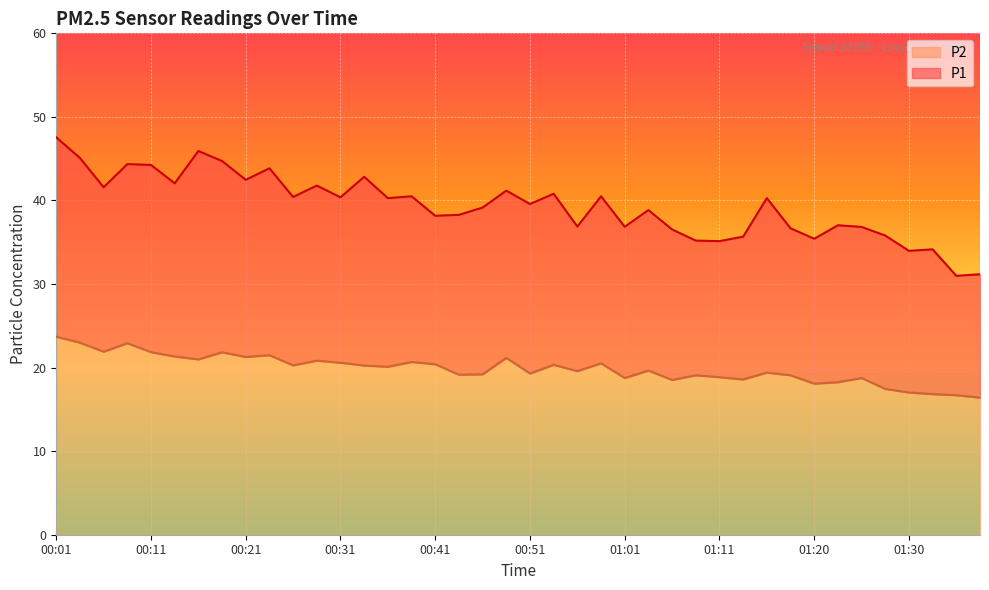

Which series changed the most between 00:06 and 01:16?

P2